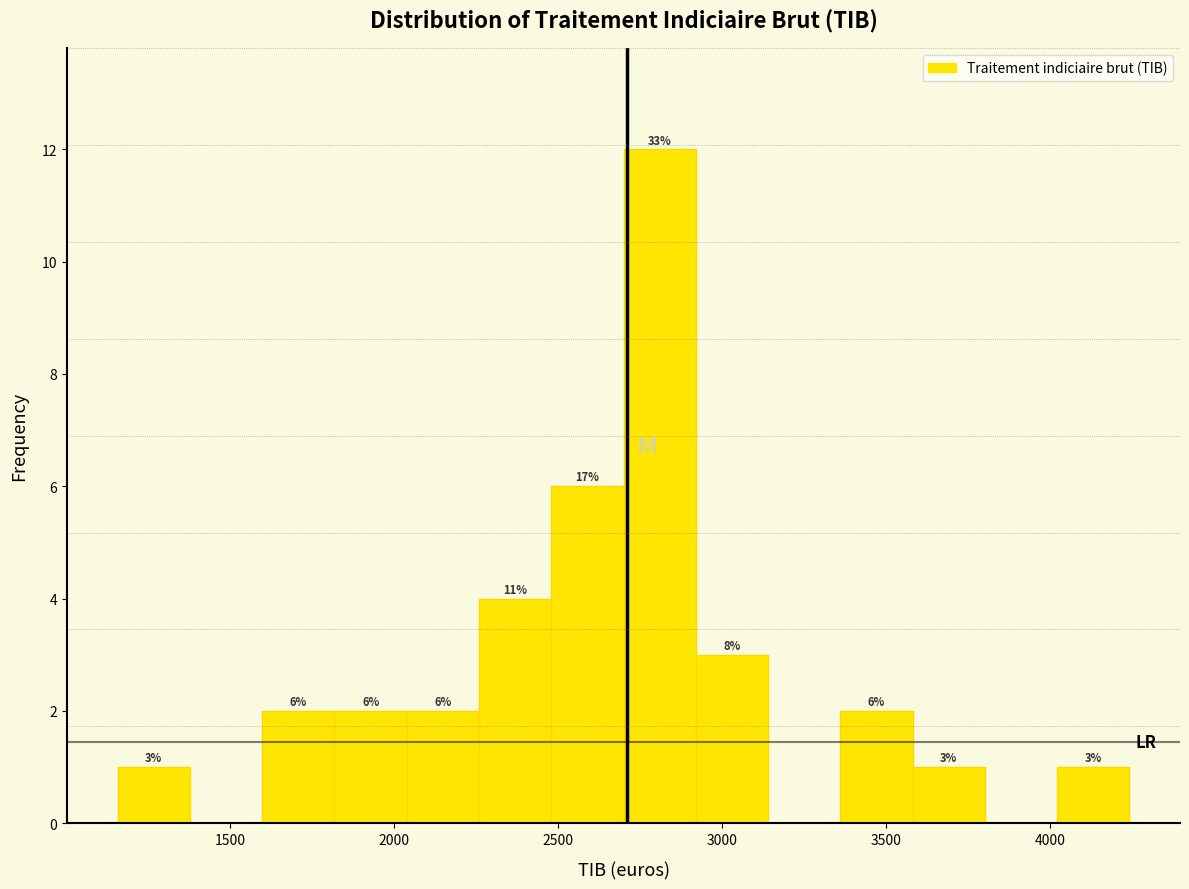

Over which range of the x-axis is the bar tallest?

2700 to 2900